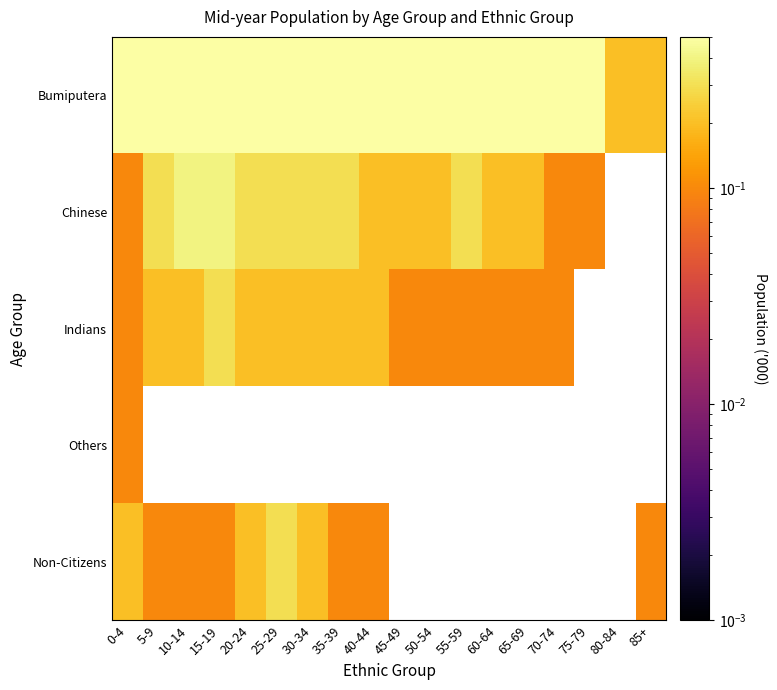

Reading left to right, transcribe all the data shown in this chart.

Bumiputera: 0-4=3.1	5-9=3.3	10-14=3.2	15-19=2.9	20-24=3.4	25-29=3.7	30-34=3.0	35-39=2.4	40-44=2.1	45-49=1.9	50-54=1.9	55-59=1.7	60-64=1.5	65-69=1.2	70-74=0.9	75-79=0.6	80-84=0.2	85+=0.2
Chinese: 0-4=0.1	5-9=0.3	10-14=0.4	15-19=0.4	20-24=0.3	25-29=0.3	30-34=0.3	35-39=0.3	40-44=0.2	45-49=0.2	50-54=0.2	55-59=0.3	60-64=0.2	65-69=0.2	70-74=0.1	75-79=0.1	80-84=0.0	85+=0.0
Indians: 0-4=0.1	5-9=0.2	10-14=0.2	15-19=0.3	20-24=0.2	25-29=0.2	30-34=0.2	35-39=0.2	40-44=0.2	45-49=0.1	50-54=0.1	55-59=0.1	60-64=0.1	65-69=0.1	70-74=0.1	75-79=0.0	80-84=0.0	85+=0.0
Others: 0-4=0.1	5-9=0.0	10-14=0.0	15-19=0.0	20-24=0.0	25-29=0.0	30-34=0.0	35-39=0.0	40-44=0.0	45-49=0.0	50-54=0.0	55-59=0.0	60-64=0.0	65-69=0.0	70-74=0.0	75-79=0.0	80-84=0.0	85+=0.0
Non-Citizens: 0-4=0.2	5-9=0.1	10-14=0.1	15-19=0.1	20-24=0.2	25-29=0.3	30-34=0.2	35-39=0.1	40-44=0.1	45-49=0.0	50-54=0.0	55-59=0.0	60-64=0.0	65-69=0.0	70-74=0.0	75-79=0.0	80-84=0.0	85+=0.1